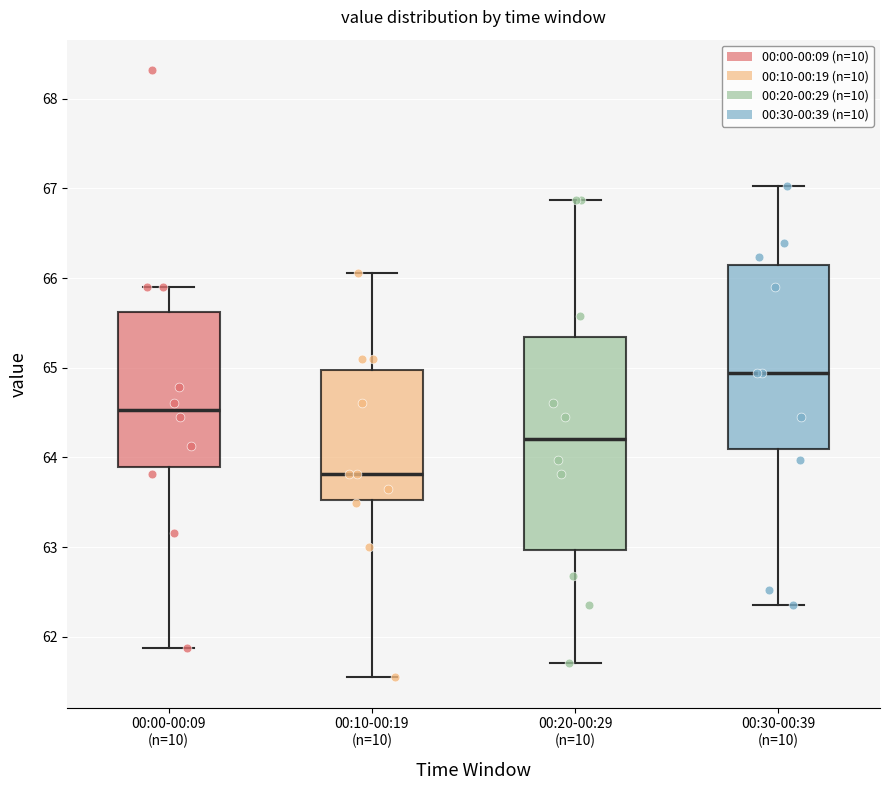

Which box is the tallest, from its lower edge to its upper edge?

00:20-00:29 (n=10)